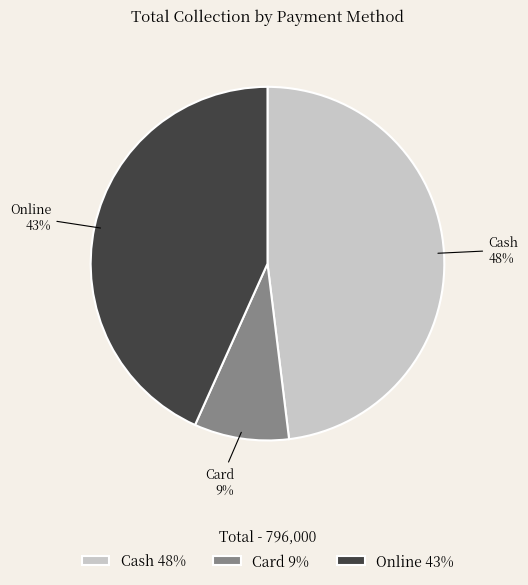

Rank the categories by value from lowest to highest.

Card, Online, Cash